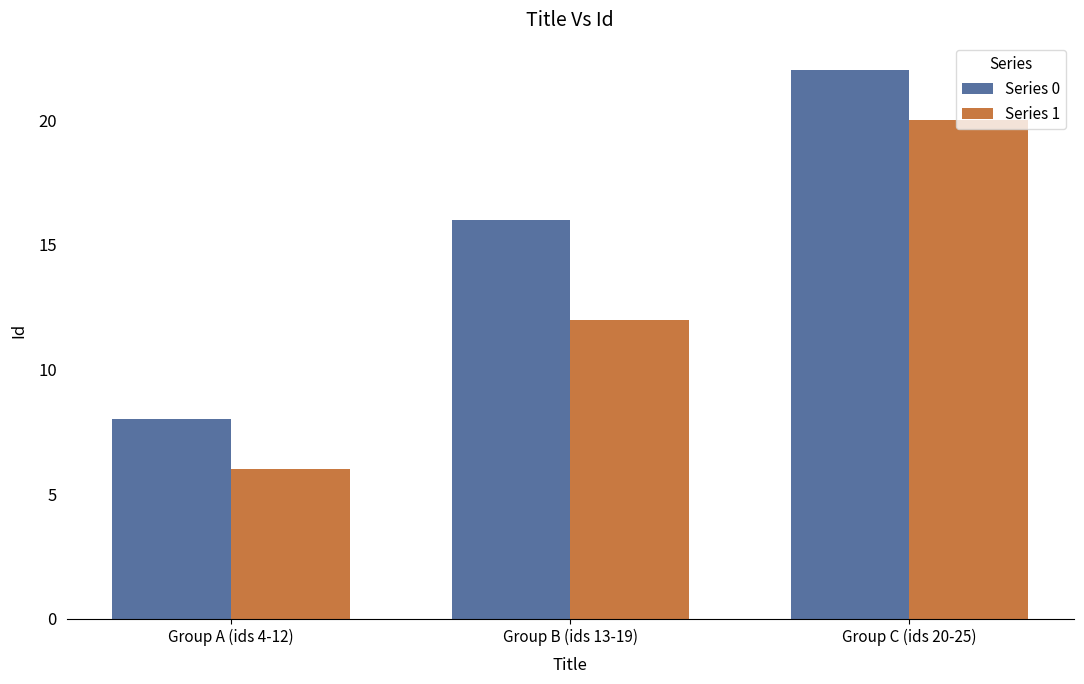

Between Group B (ids 13-19) and Group C (ids 20-25), which series saw the biggest shift?

Series 1